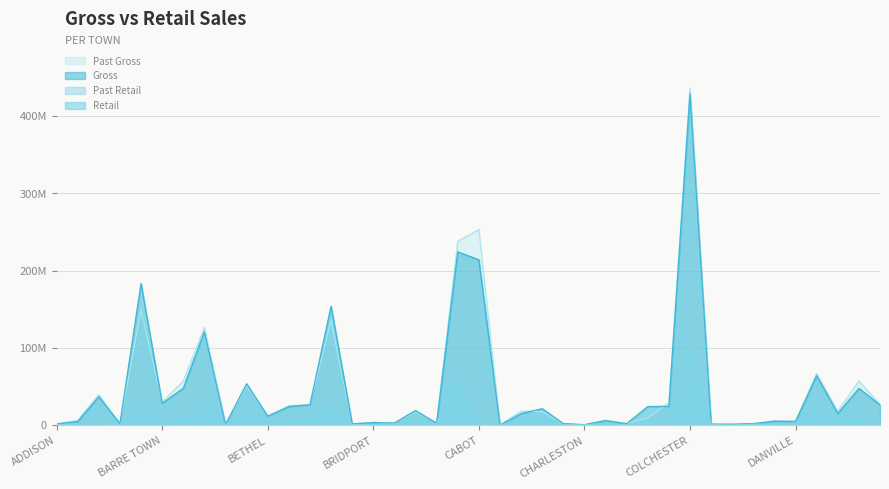

What is the difference between the highest and lowest values at BETHEL?

10.1